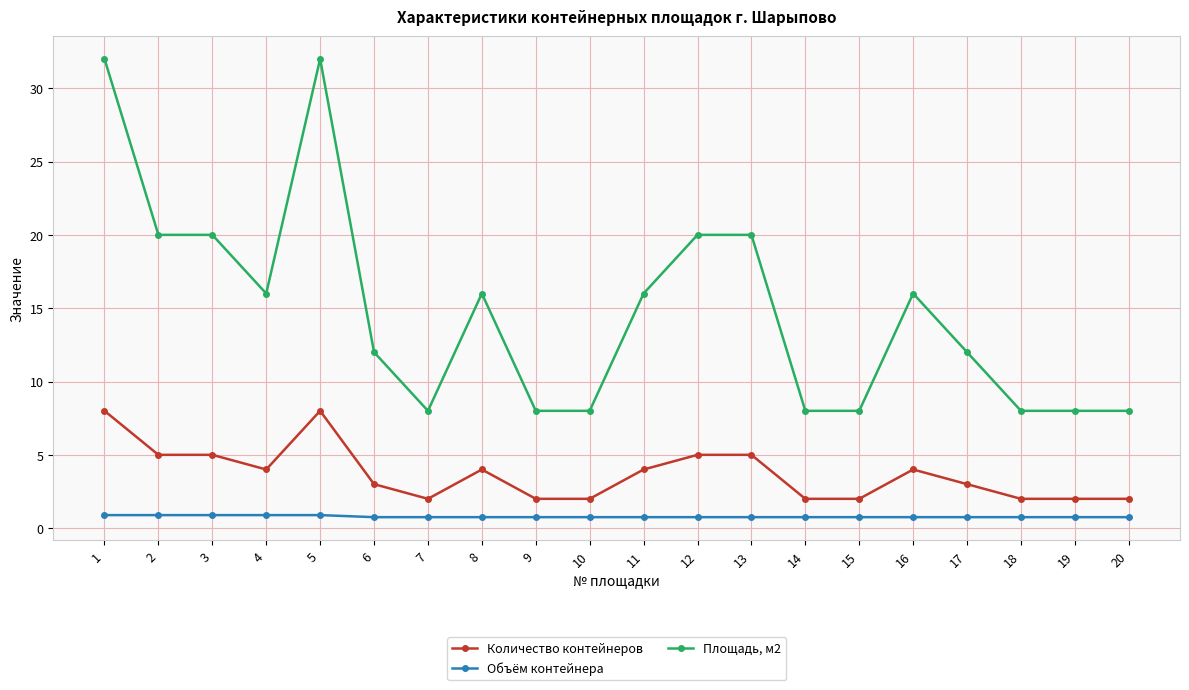

What is the total value across all series at 8?

20.8